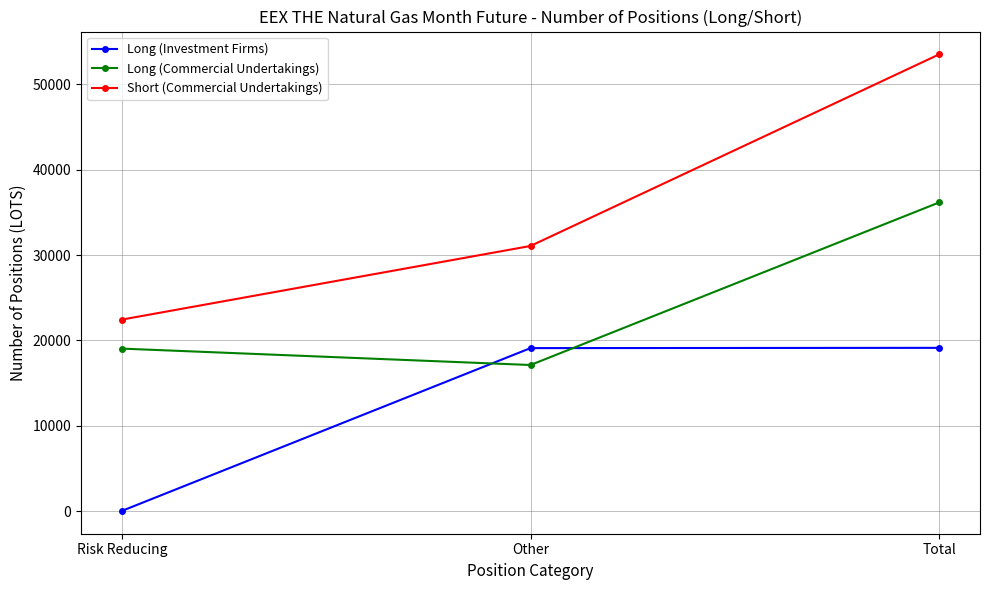

Which category has the highest value across all series?

Total